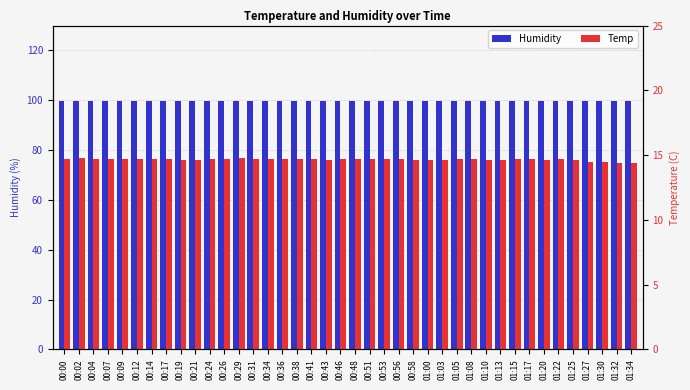

What is the sum of the Humidity values at 00:58 and 00:00?

199.8